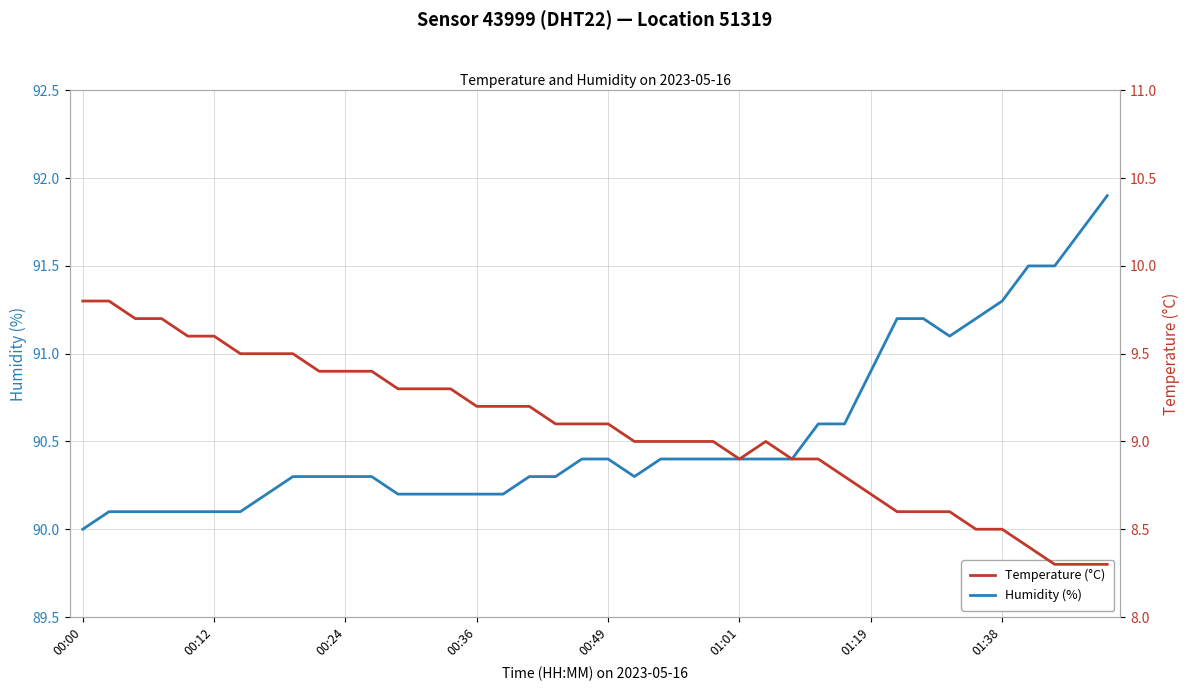

What is the lowest value of the Humidity (%) series?

90.0